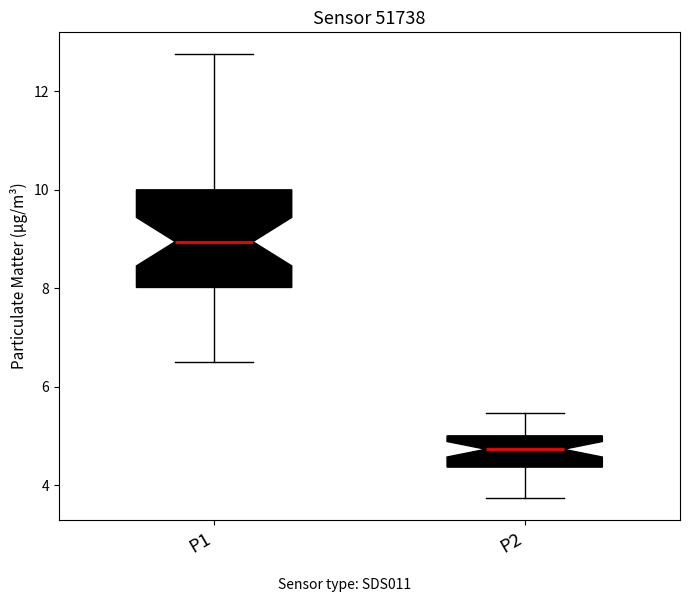

Where does the upper whisker of the box for P1 end on the y-axis? The values are not printed on the chart, so give them approximately, as read against the axis.

12.8